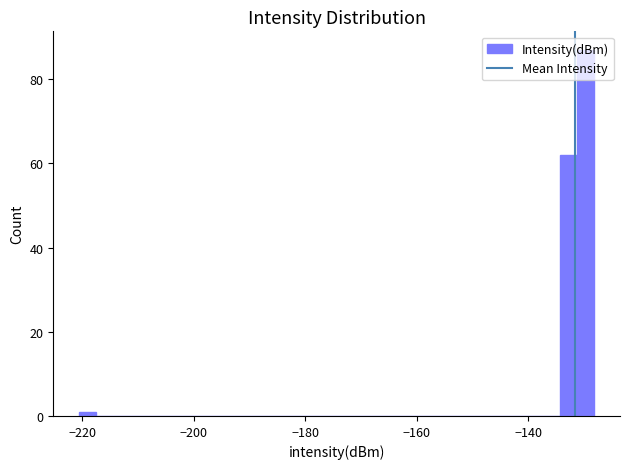

Around what value on the x-axis is the tallest bar? Give the approximate position of its centre, as read against the axis.

-130